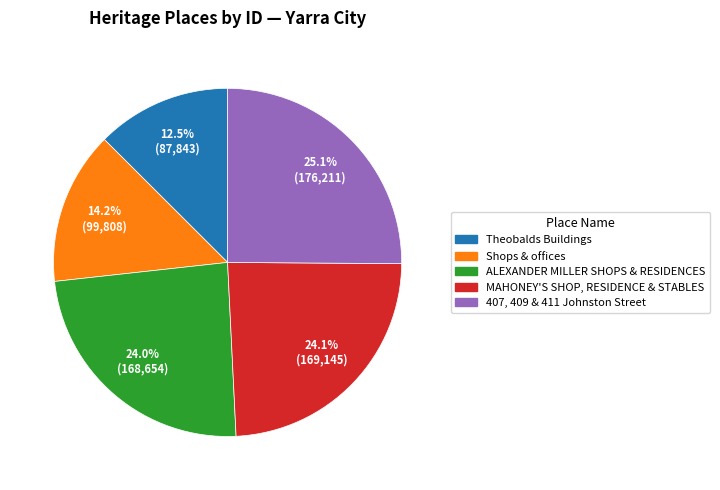

Which category has the biggest portion of the pie?

407, 409 & 411 Johnston Street